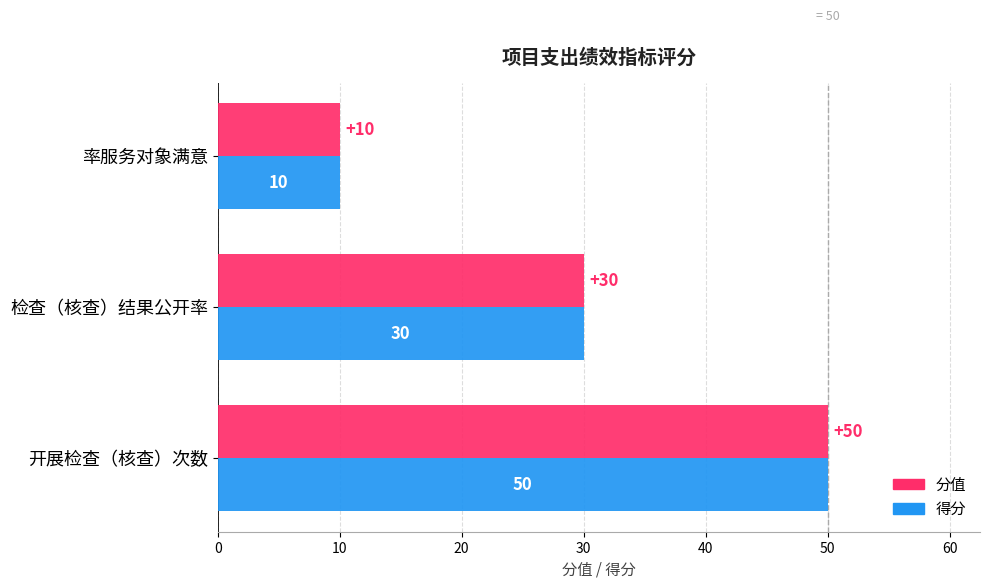

What is the total value across all series at 率服务对象满意?

20